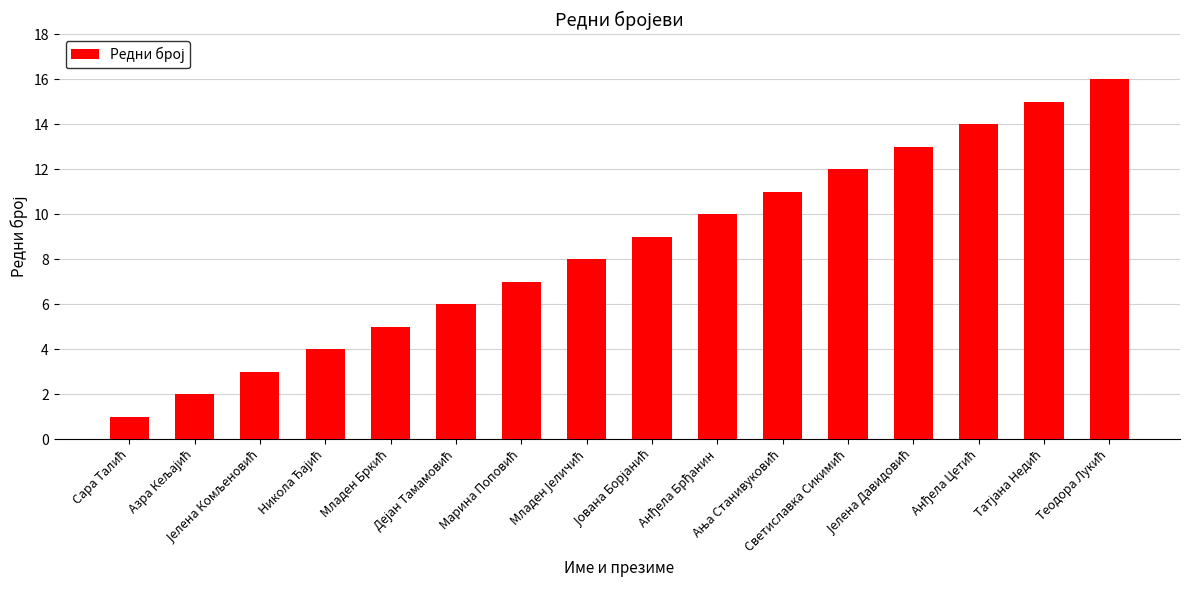

What is the difference between the second highest and minimum values?

14